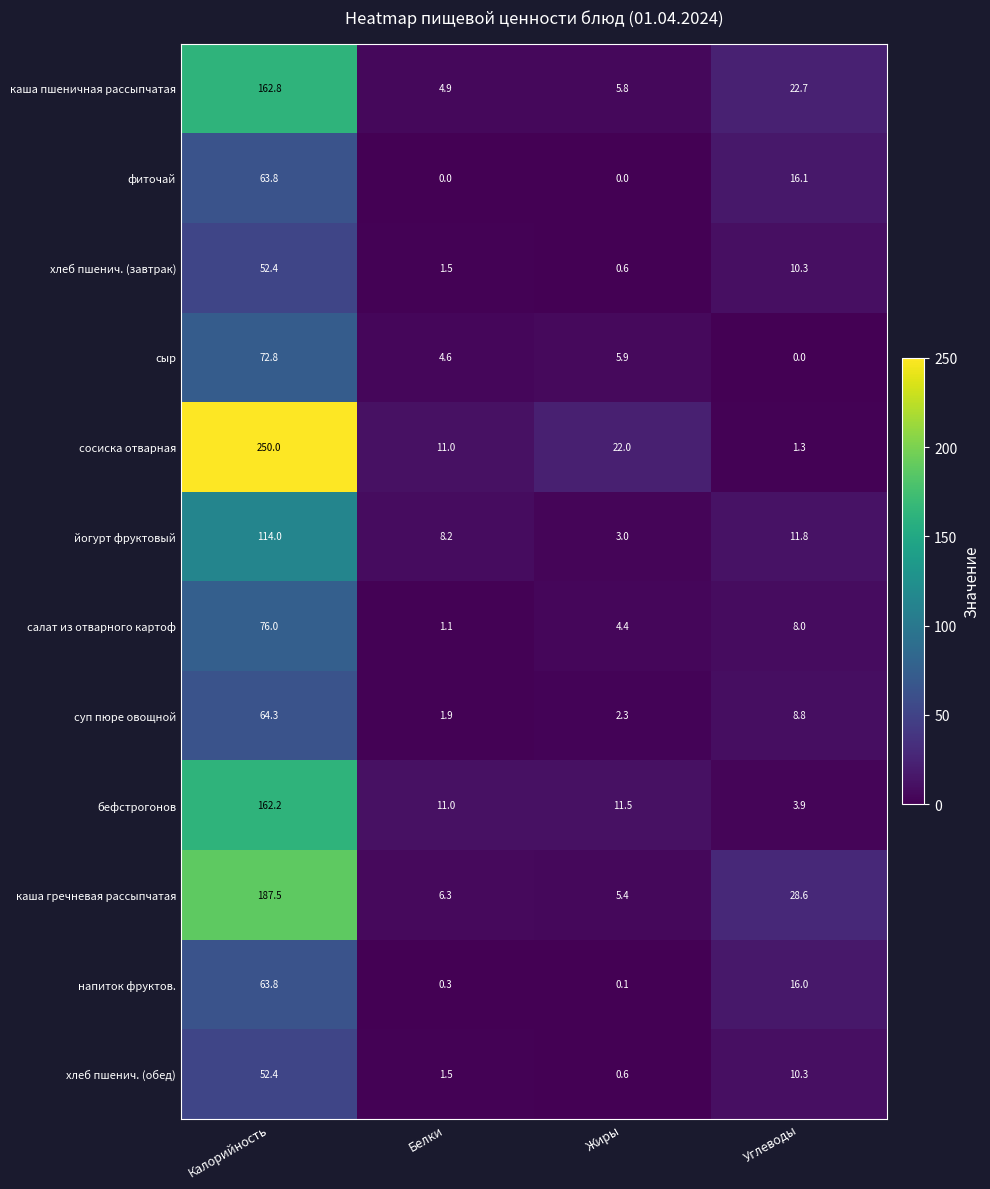

How many data points does each series have?

4